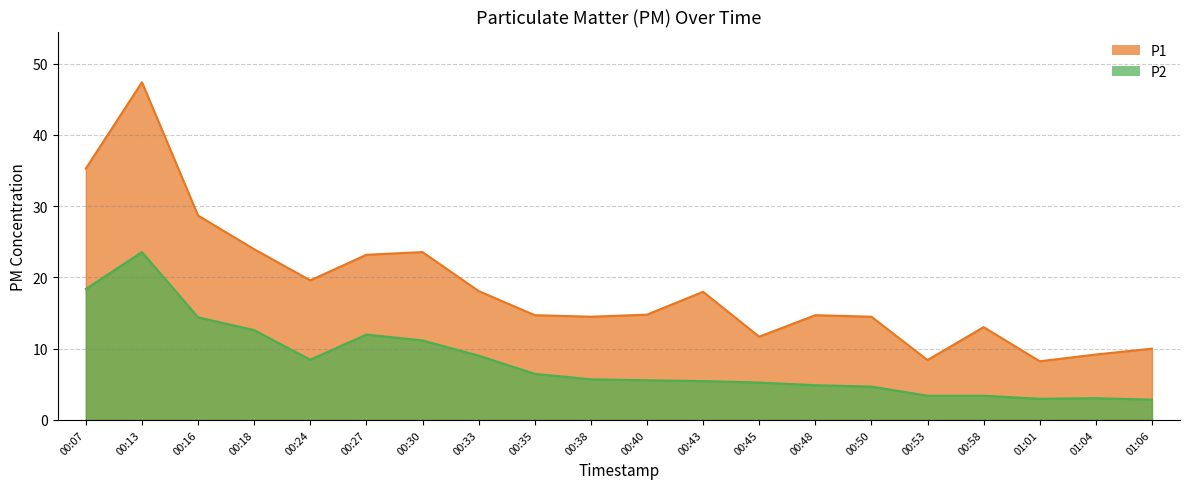

Where is the first local minimum for P2?

00:24